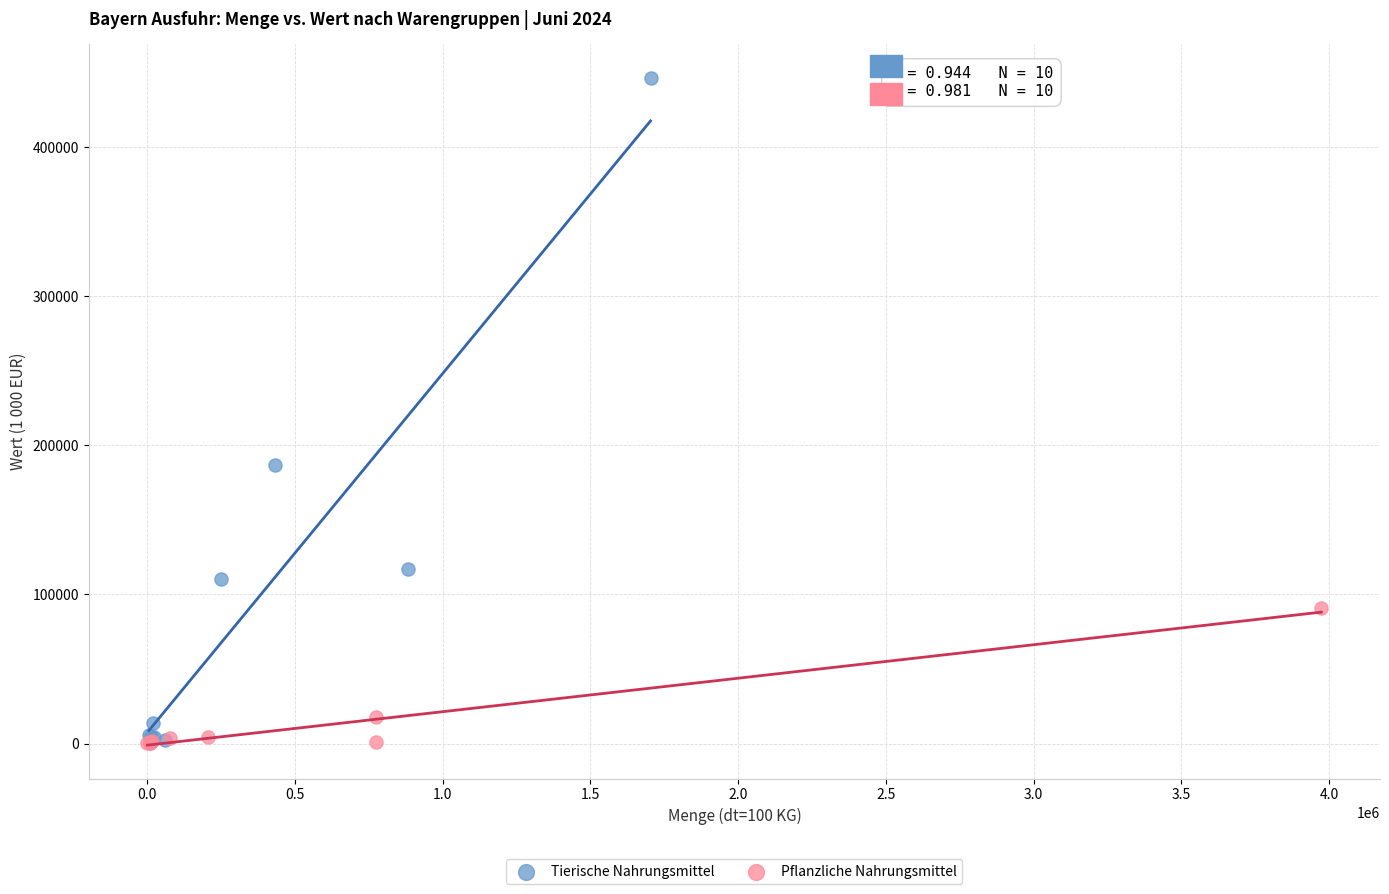

Which series contains the highest Y value?

Tierische Nahrungsmittel